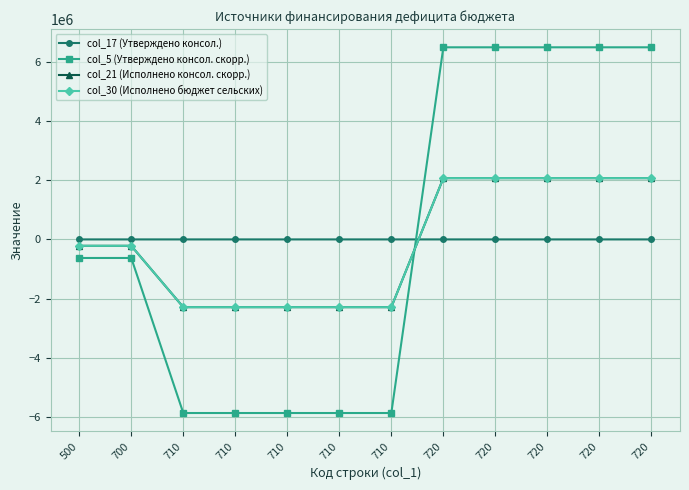

Does the chart display data point markers on the line(s)?

Yes